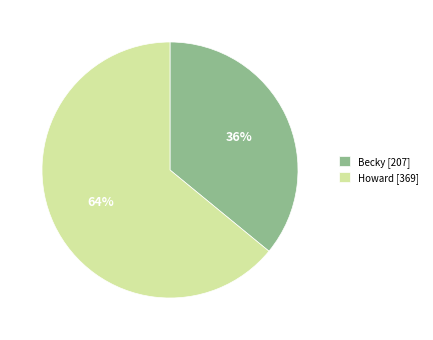

Rank the categories by value from highest to lowest.

Howard [369], Becky [207]